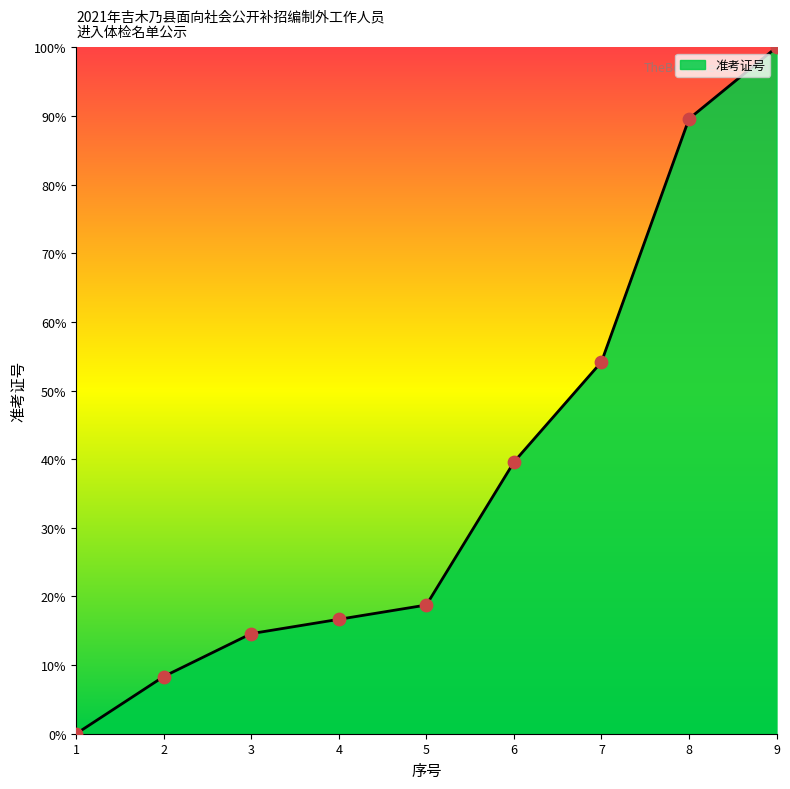

Which has a higher value, 4 or 5?

5